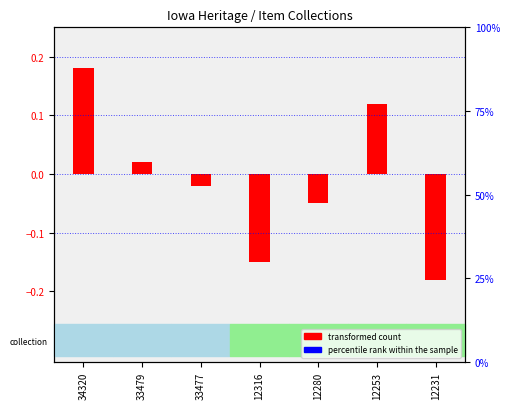

The percentile rank within the sample series shows 0.1 at 34320. True or false?

True